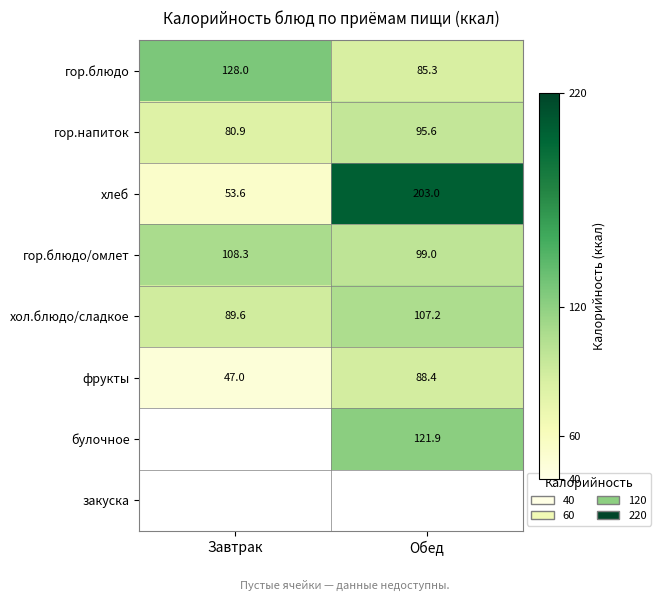

How many data points in гор.блюдо/омлет are above 108?

1